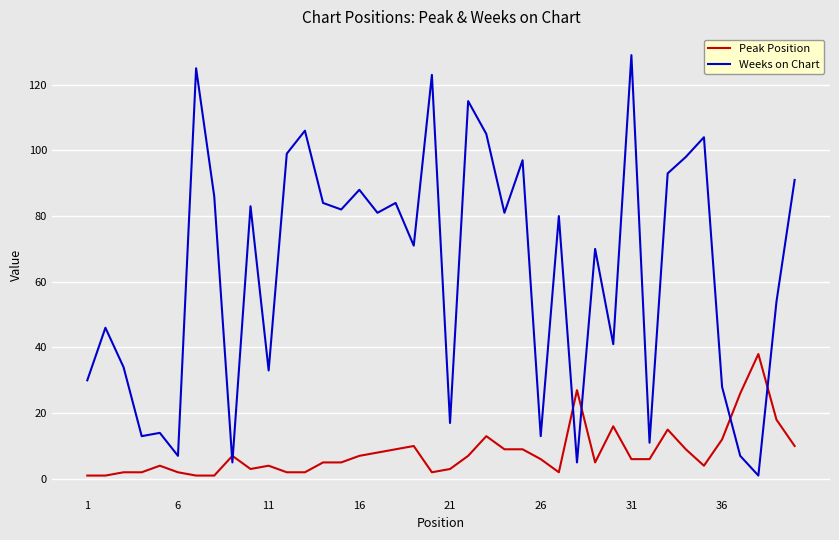

At how many categories does at least one series exceed 55?

23